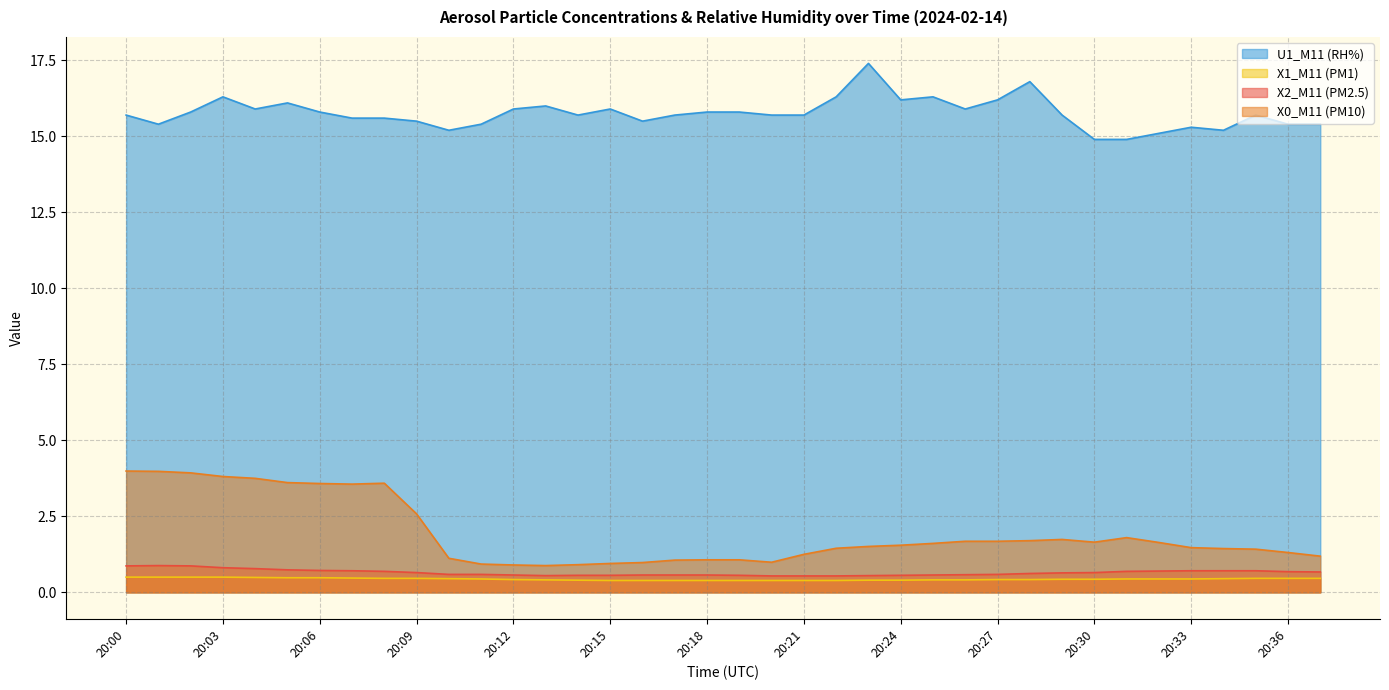

True or false: X1_M11 (PM1) and U1_M11 (RH%) intersect in this chart.

False